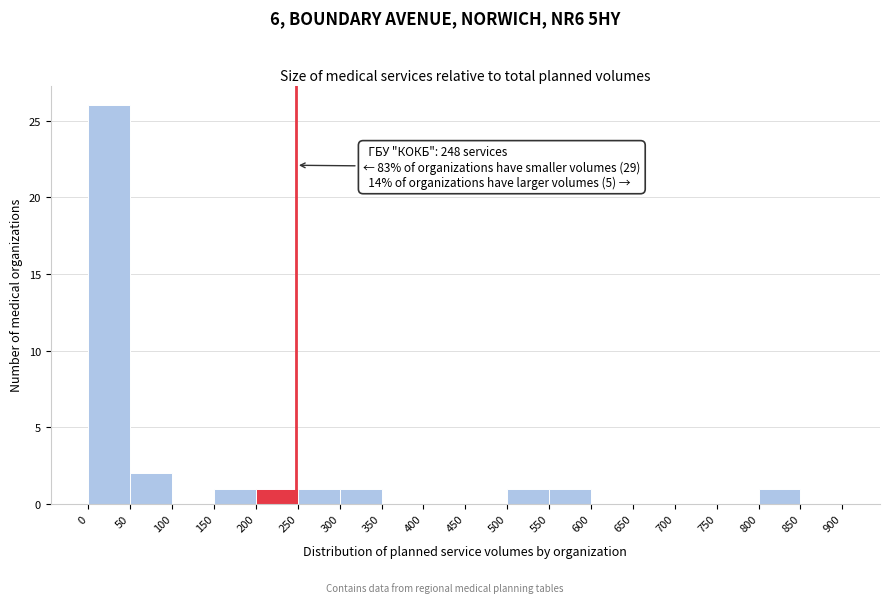

Which range on the x-axis has the tallest bar?

0 to 50